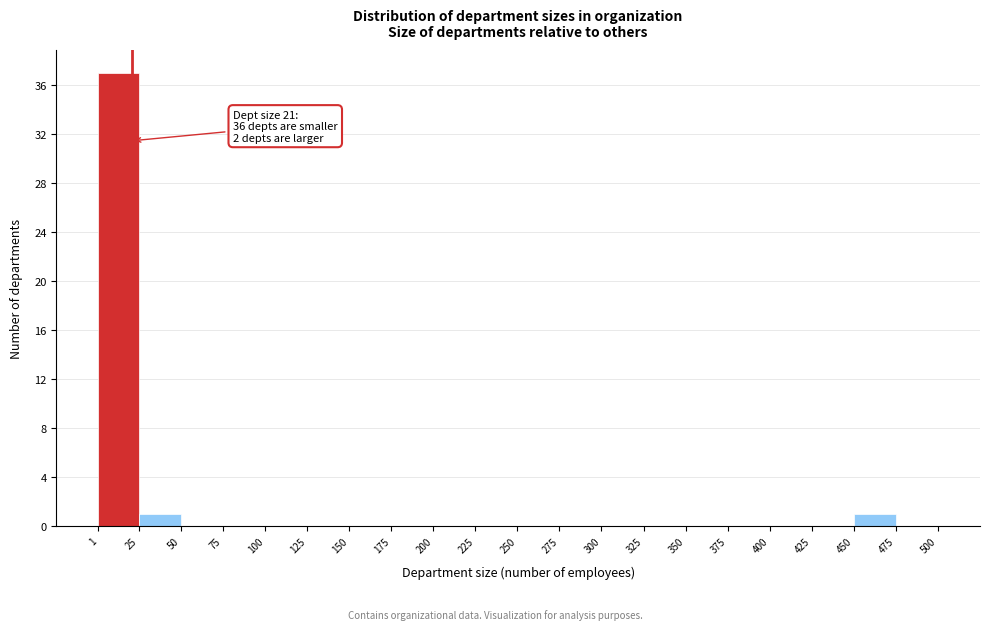

Which range on the x-axis has the tallest bar?

1 to 25